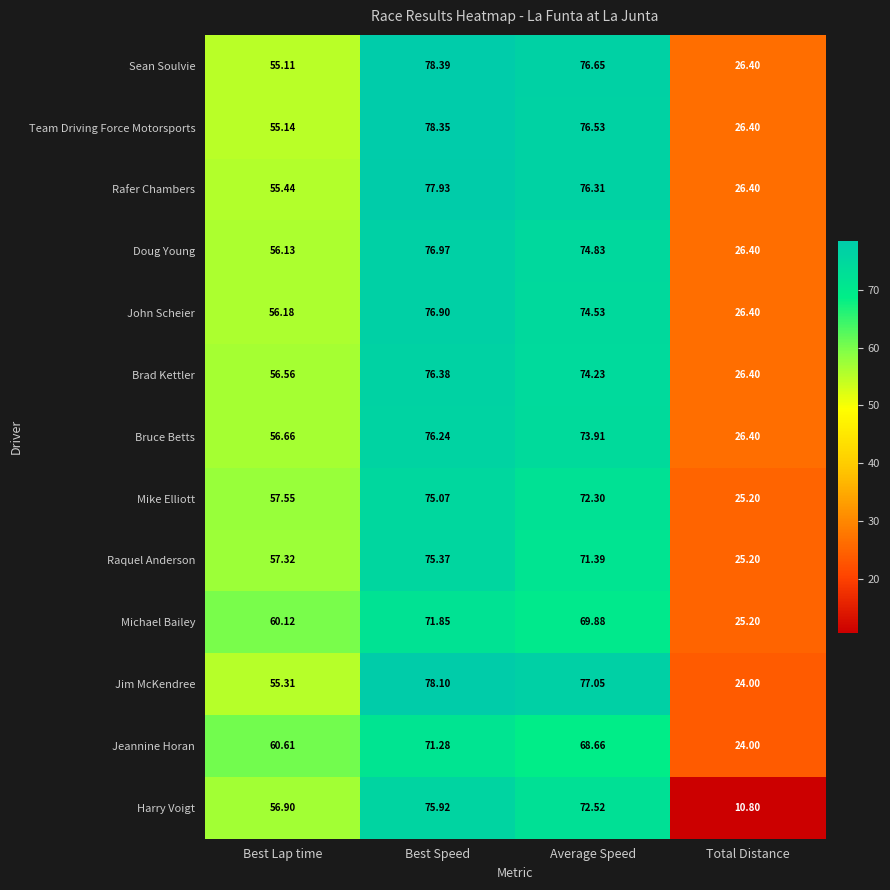

Which series has the widest spread of values?

Harry Voigt